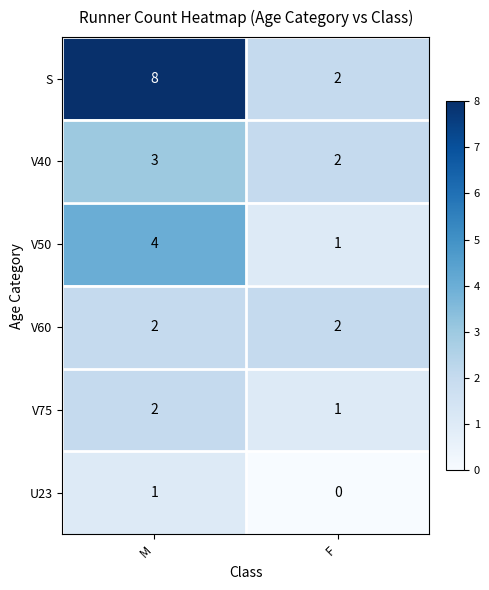

Read the V40 value at M.

3